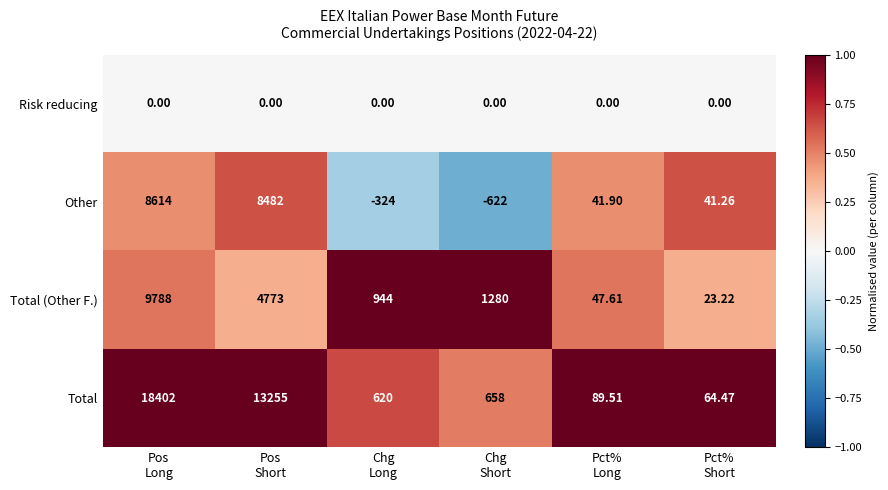

Which series has the widest spread of values?

Total